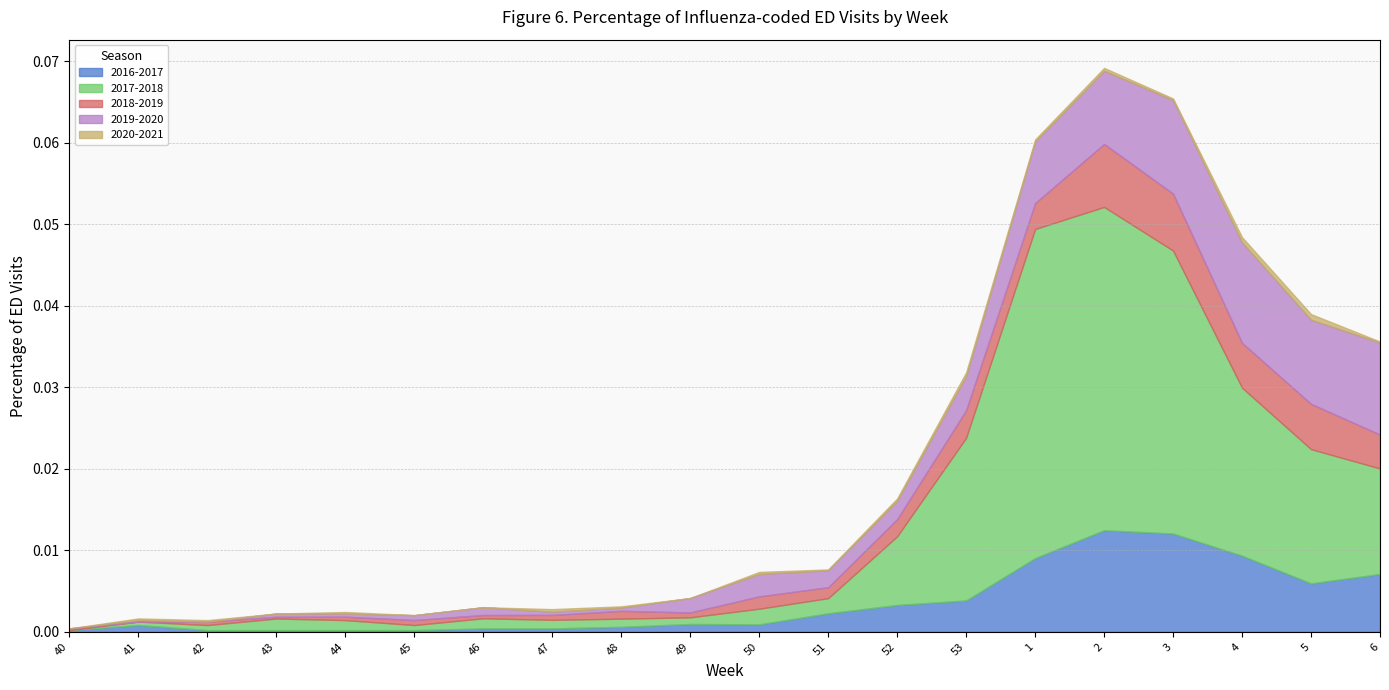

How many times do 2018-2019 and 2019-2020 cross each other?

7